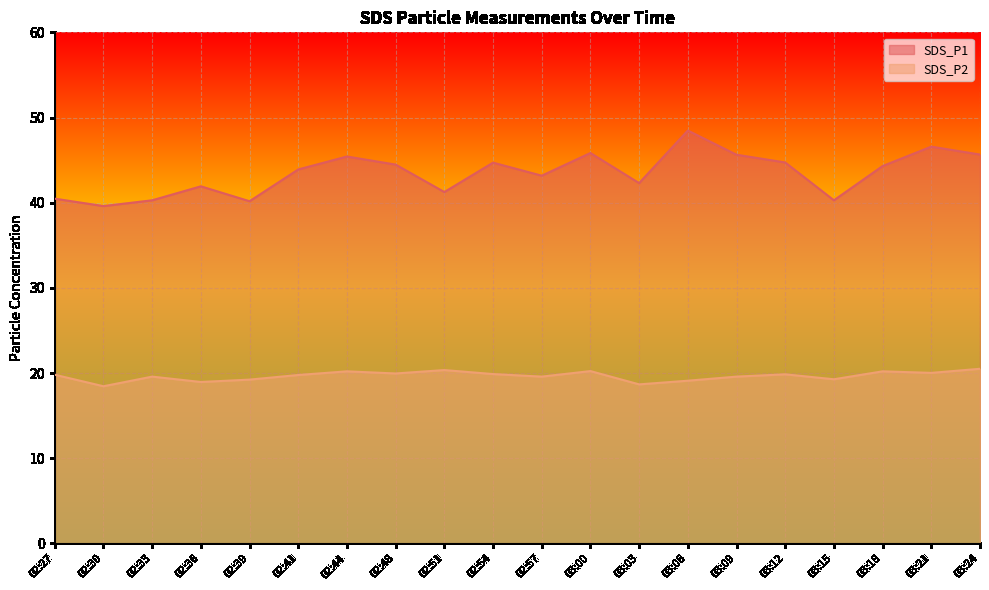

Which label corresponds to the largest value in the chart?

03:06